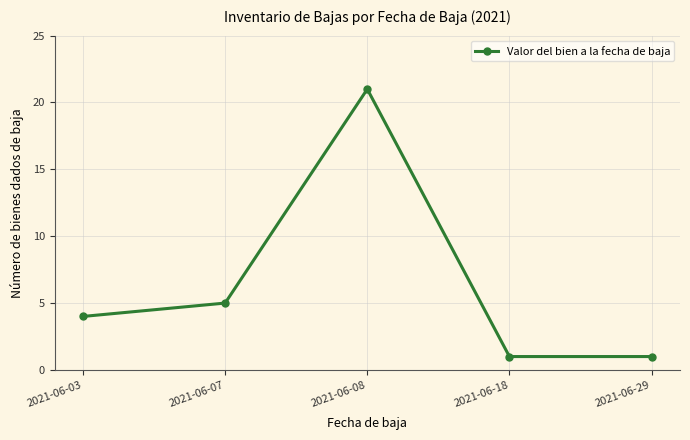

Reading right to left, what are all the values shown in this chart?

1	1	21	5	4